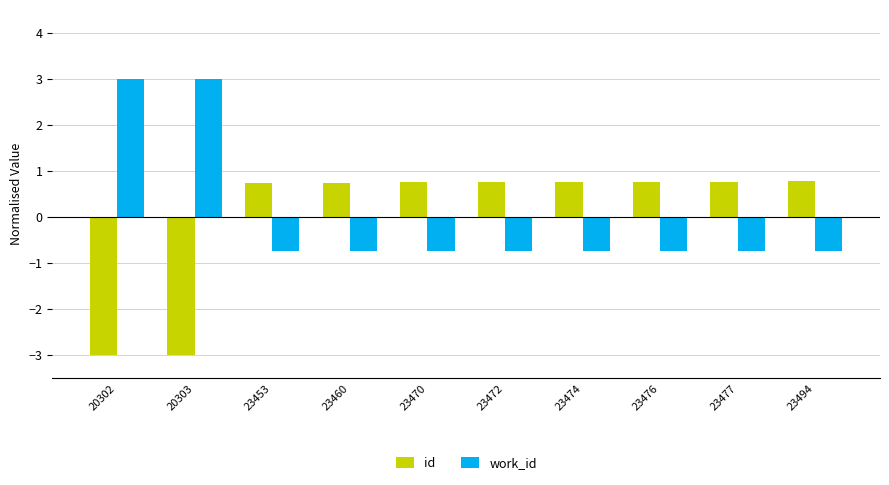

Is the value of id at 23472 greater than the value of work_id at 20303?

No